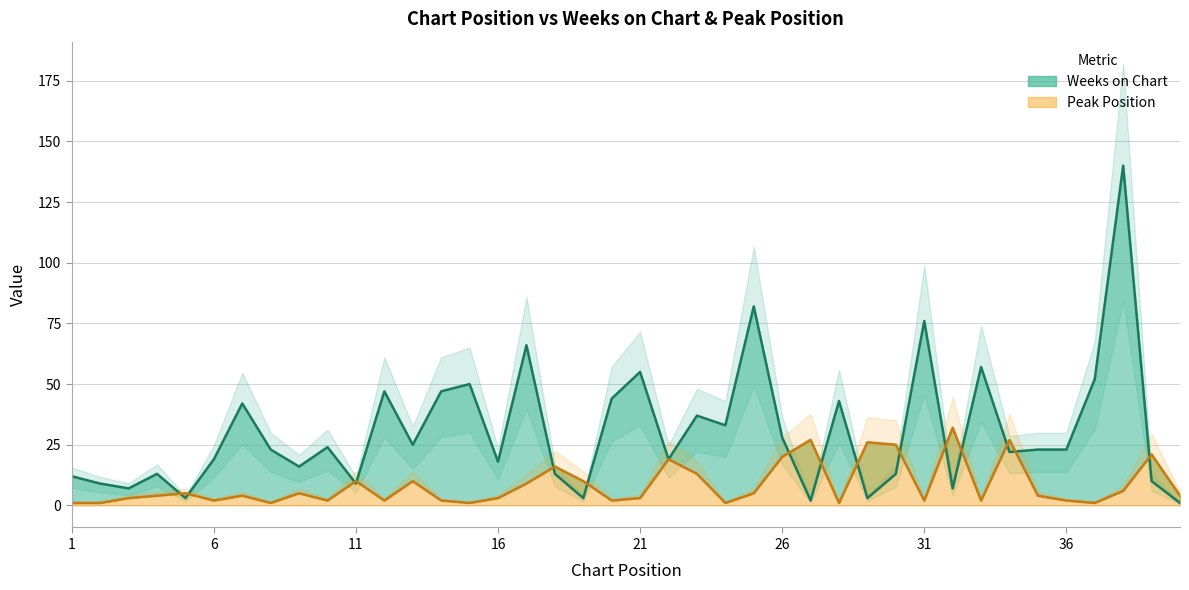

Where is the first local minimum for Peak Position?

6